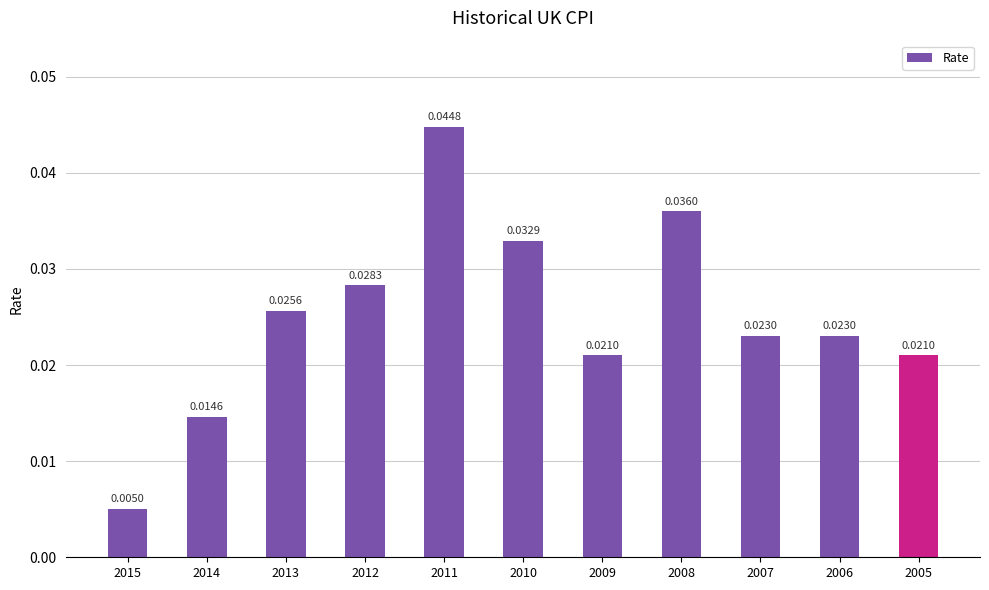

How many series are shown in this chart?

1